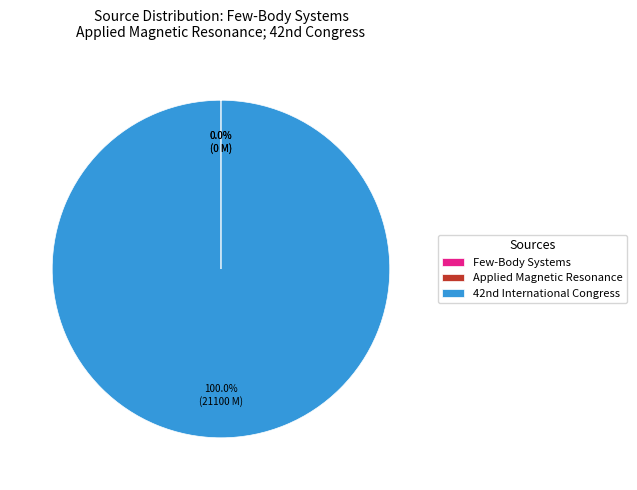

What is the largest slice in the pie chart?

42nd International Congress